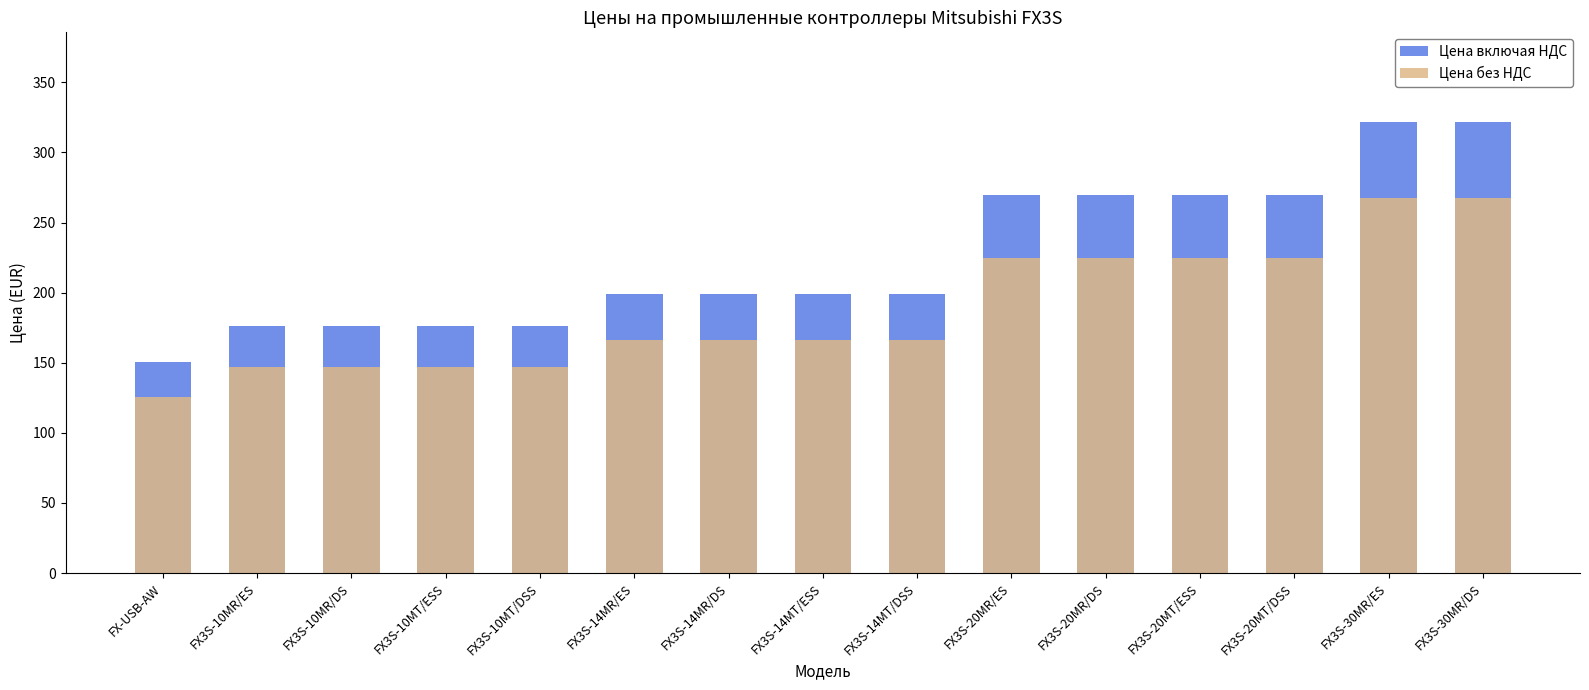

At which label does Цена включая НДС reach its peak?

FX3S-30MR/ES